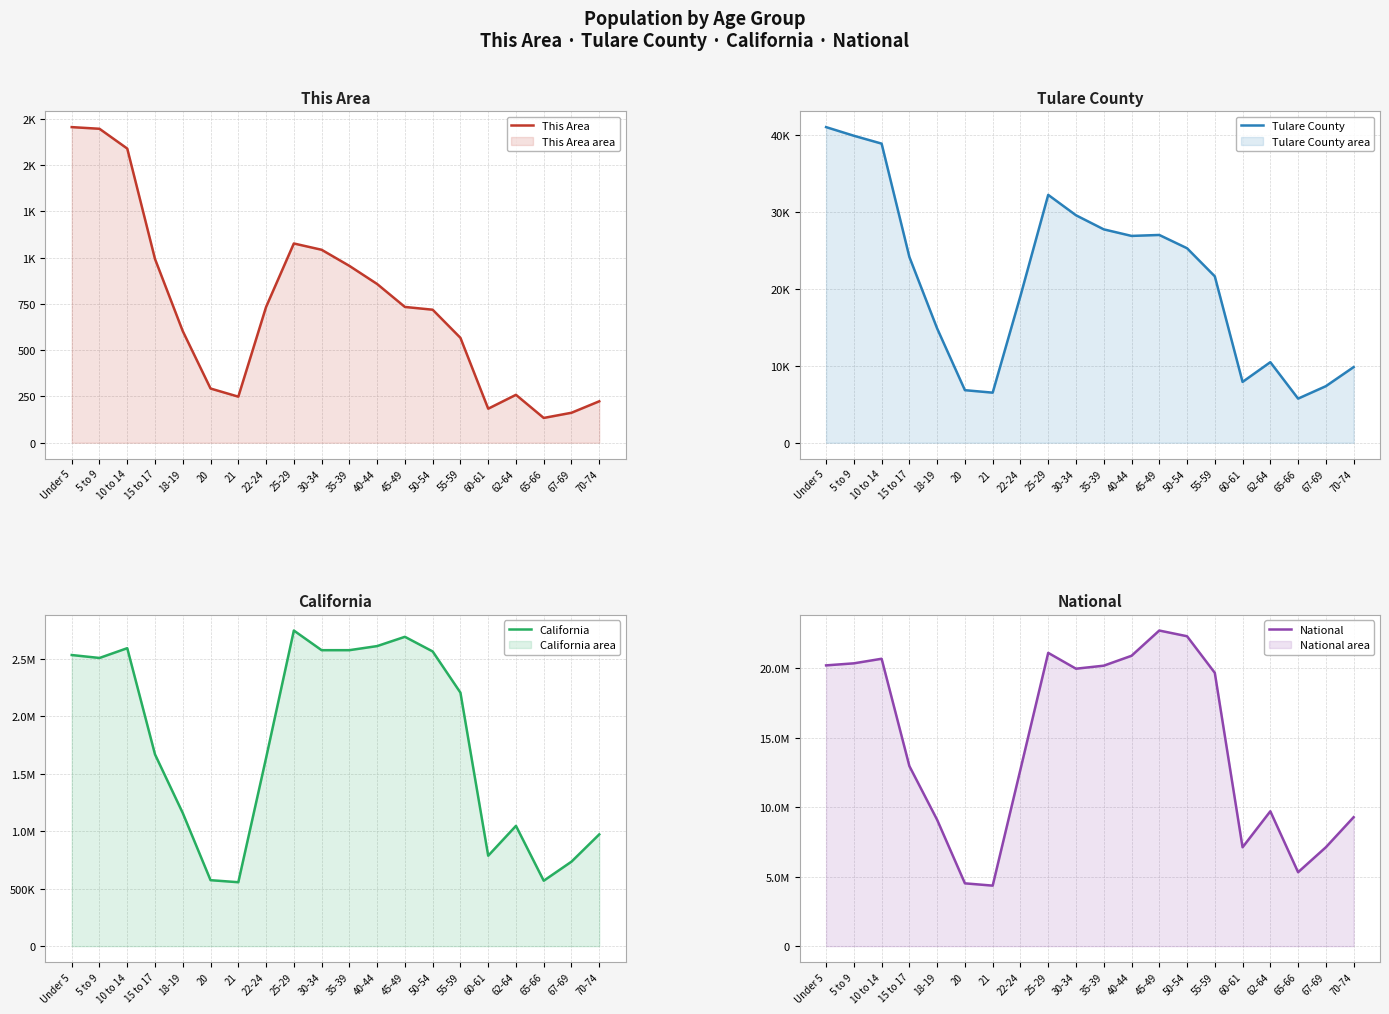

Reading left to right, what are all the values shown in this chart?

This Area: 1706	1697	1590	993	603	293	249	734	1077	1043	956	858	734	719	567	184	259	134	162	224
Tulare County: 41074	39950	38926	24174	14869	6839	6517	19101	32256	29603	27770	26915	27039	25312	21657	7915	10483	5742	7361	9843
California: 2531333	2505839	2590930	1666938	1157002	573642	555775	1636532	2744409	2573468	2573579	2609131	2689819	2562552	2204296	786276	1045921	568817	734741	971778
National: 20201362	20348657	20677194	12954254	9086089	4519129	4354294	12712576	21101849	19962099	20179642	20890964	22708591	22298125	19664805	7113727	9704197	5319902	7115361	9278166